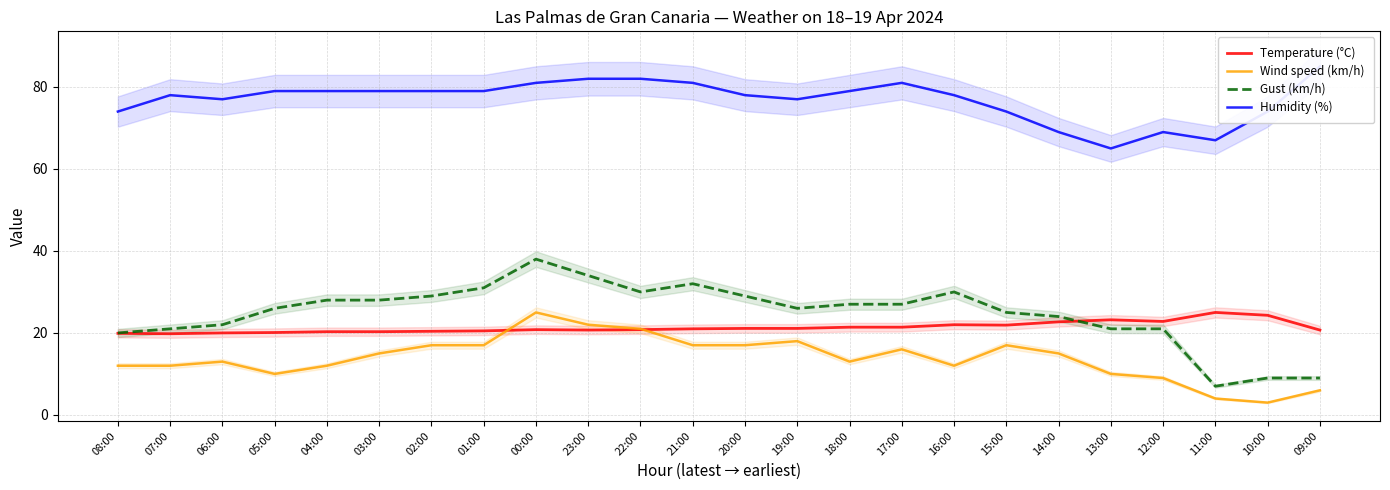

Reading right to left, extract all data points from this chart.

Temperature (°C): 20.7	24.3	25.0	22.8	23.2	22.7	21.9	22.0	21.4	21.4	21.1	21.1	21.0	20.8	20.7	20.8	20.5	20.4	20.3	20.3	20.1	20.0	19.8	19.9
Wind speed (km/h): 6.0	3.0	4.0	9.0	10.0	15.0	17.0	12.0	16.0	13.0	18.0	17.0	17.0	21.0	22.0	25.0	17.0	17.0	15.0	12.0	10.0	13.0	12.0	12.0
Gust (km/h): 9.0	9.0	7.0	21.0	21.0	24.0	25.0	30.0	27.0	27.0	26.0	29.0	32.0	30.0	34.0	38.0	31.0	29.0	28.0	28.0	26.0	22.0	21.0	20.0
Humidity (%): 85.0	74.0	67.0	69.0	65.0	69.0	74.0	78.0	81.0	79.0	77.0	78.0	81.0	82.0	82.0	81.0	79.0	79.0	79.0	79.0	79.0	77.0	78.0	74.0